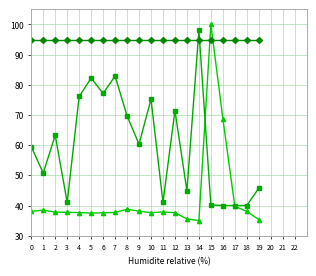

What is the minimum value shown in the chart?

35.0